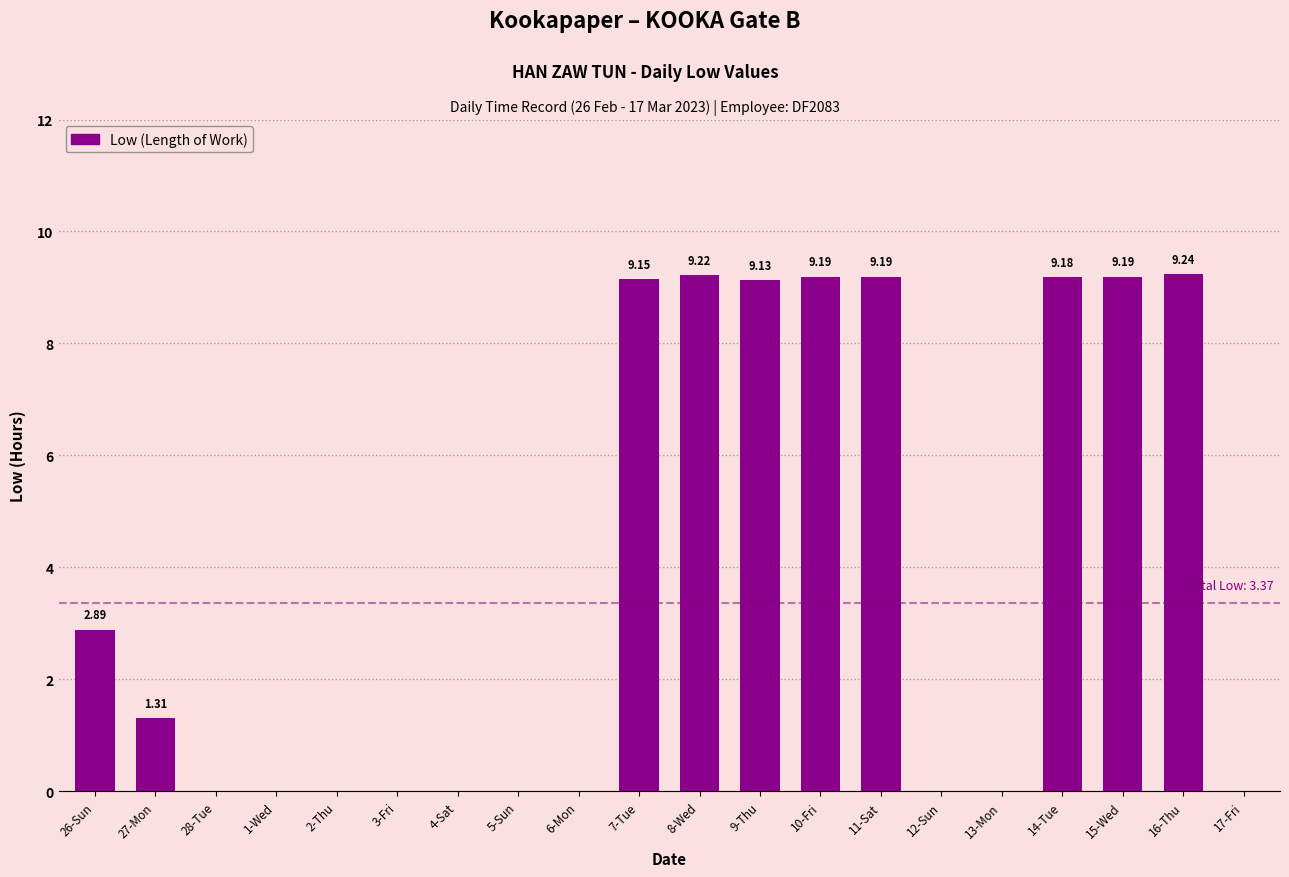

Are the bars grouped side by side (vs. stacked)?

No